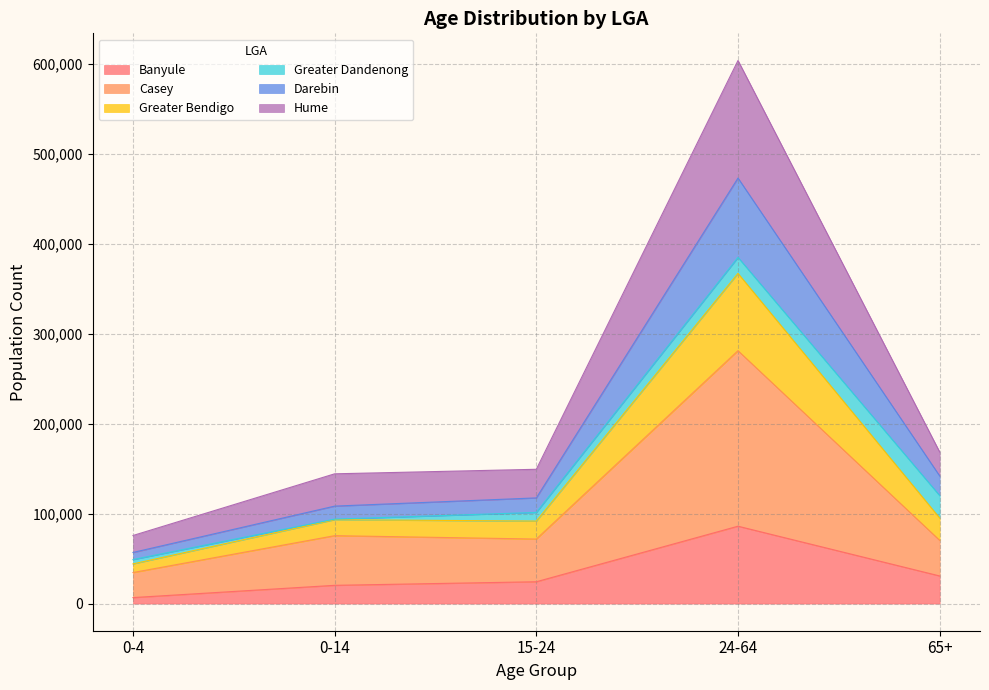

Rank the categories by Casey value from lowest to highest.

0-4, 65+, 15-24, 0-14, 24-64